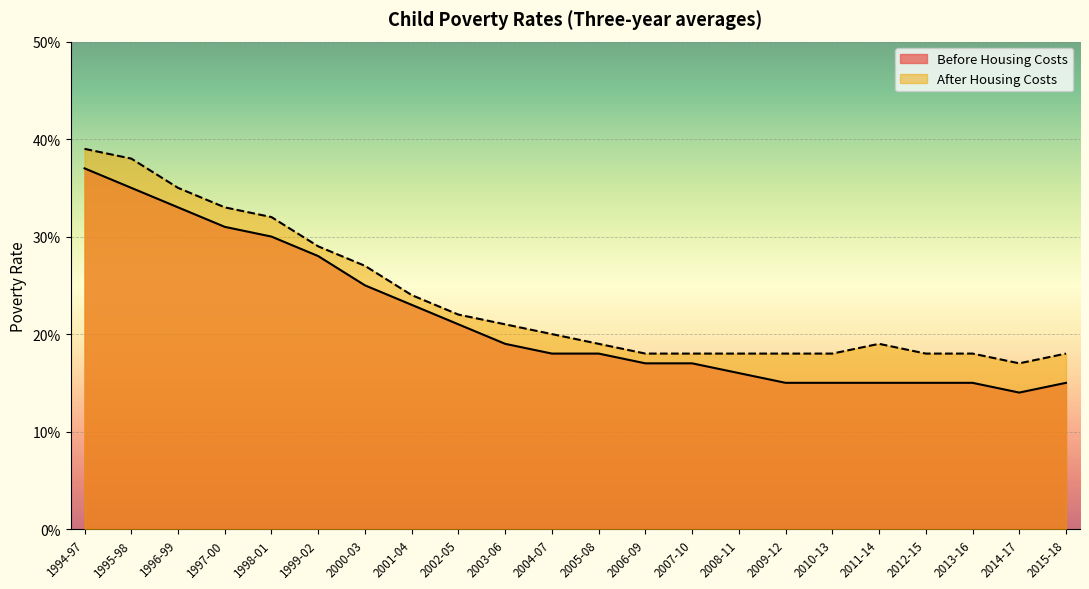

Where is After Housing Costs nearest to the value 0?

2014-17